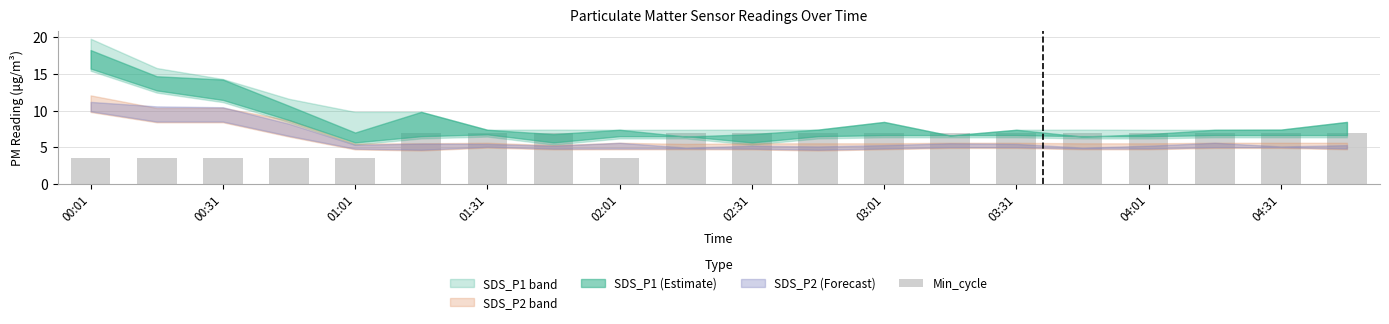

Does the chart contain any negative values?

No